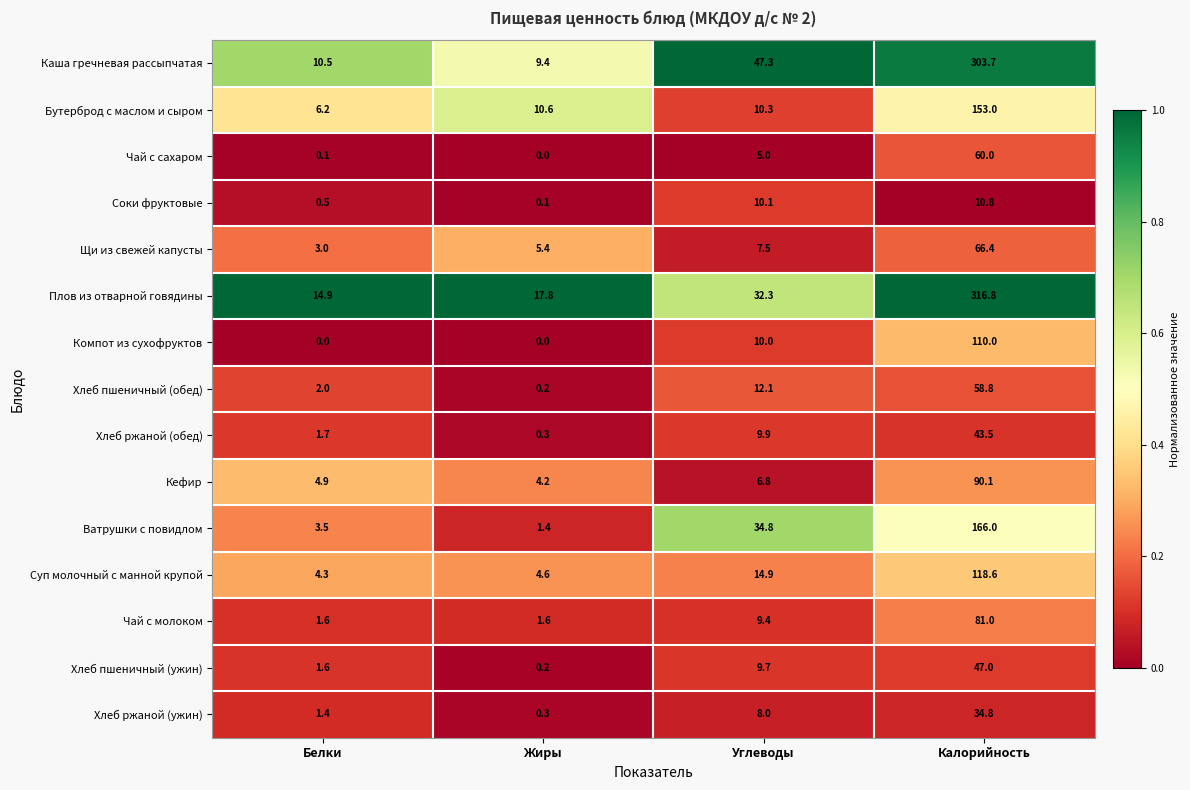

At which category is the sum across all series the highest?

Калорийность